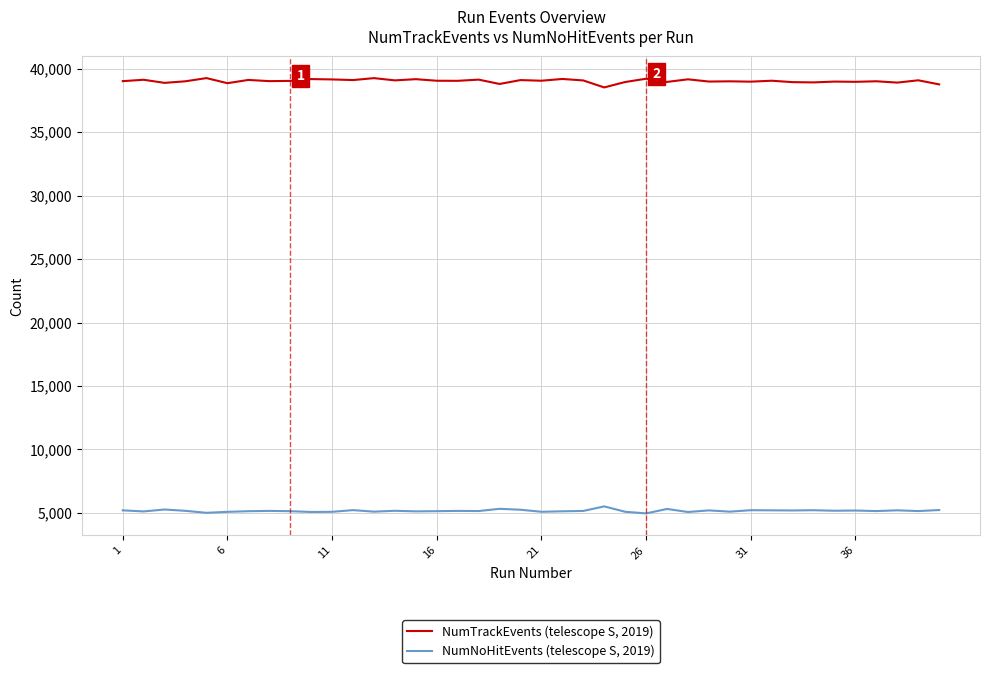

What is the highest value of the NumTrackEvents (telescope S, 2019) series?

39256